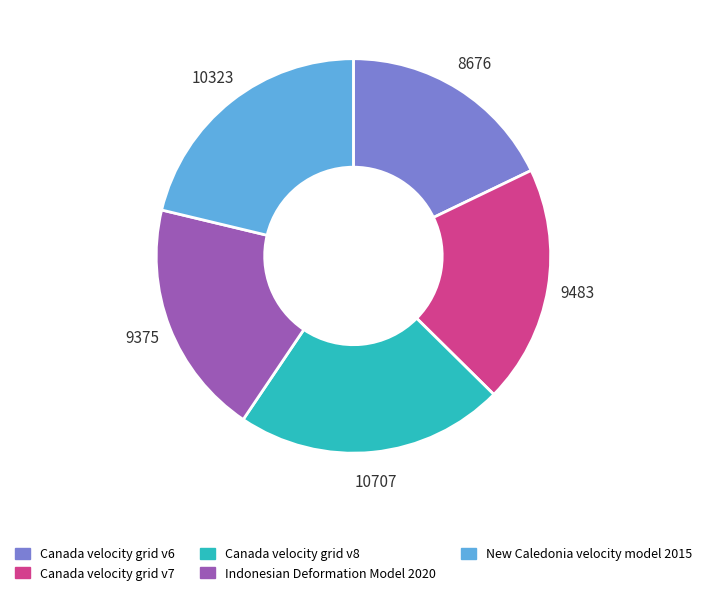

Which has a higher value, Canada velocity grid v8 or Canada velocity grid v6?

Canada velocity grid v8